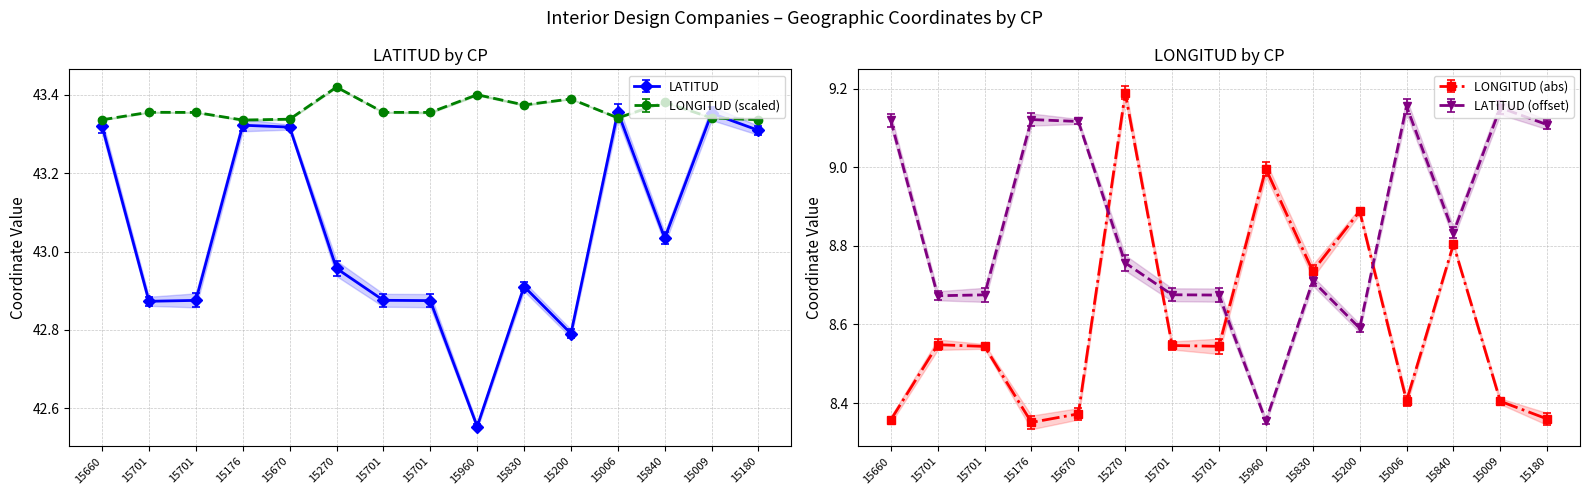

True or false: LONGITUD has a value of 24.9 at 15840.

False